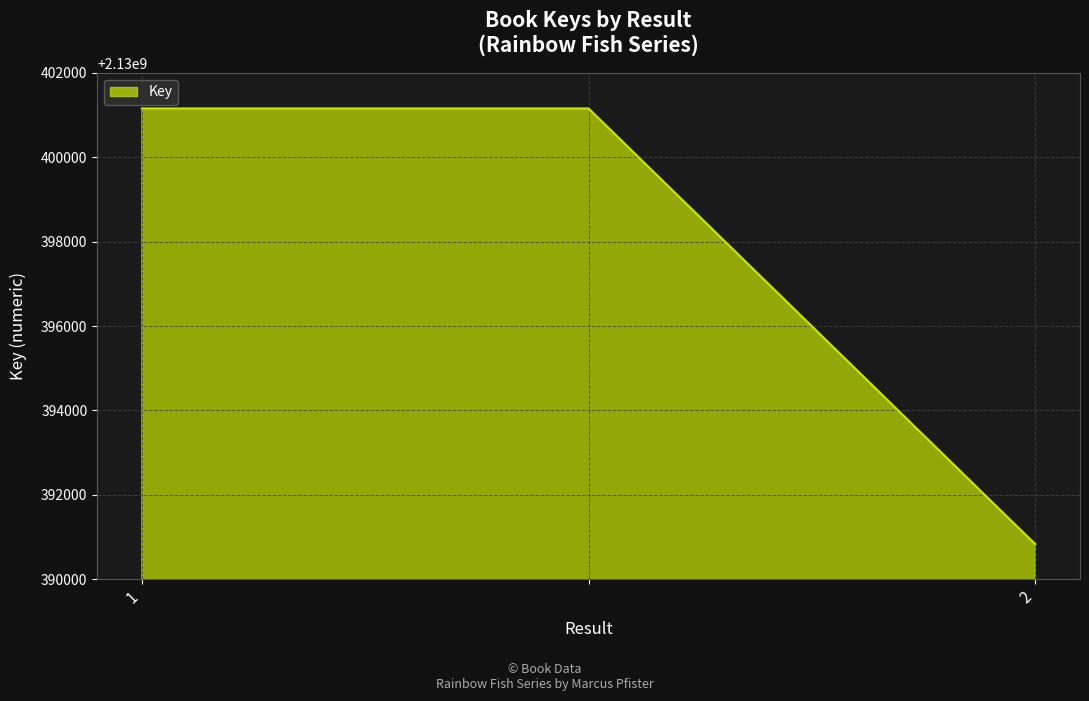

What is the difference between the maximum and minimum values?

10321